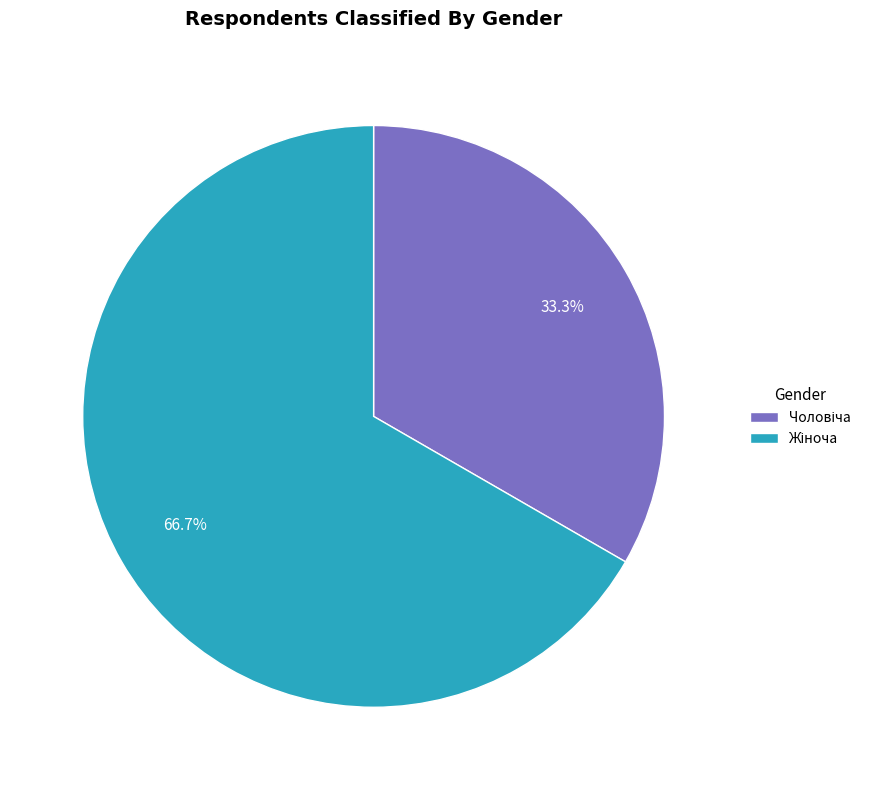

Is there a majority slice in this chart?

Yes